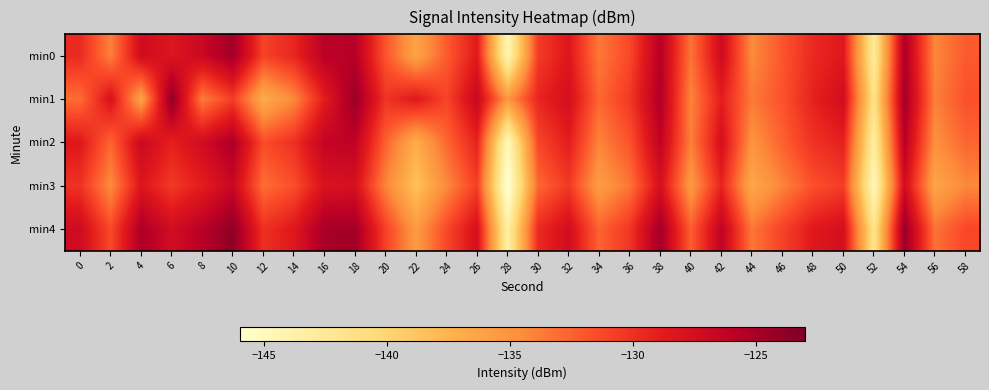

What is the difference between the highest and lowest values at 24?

3.3